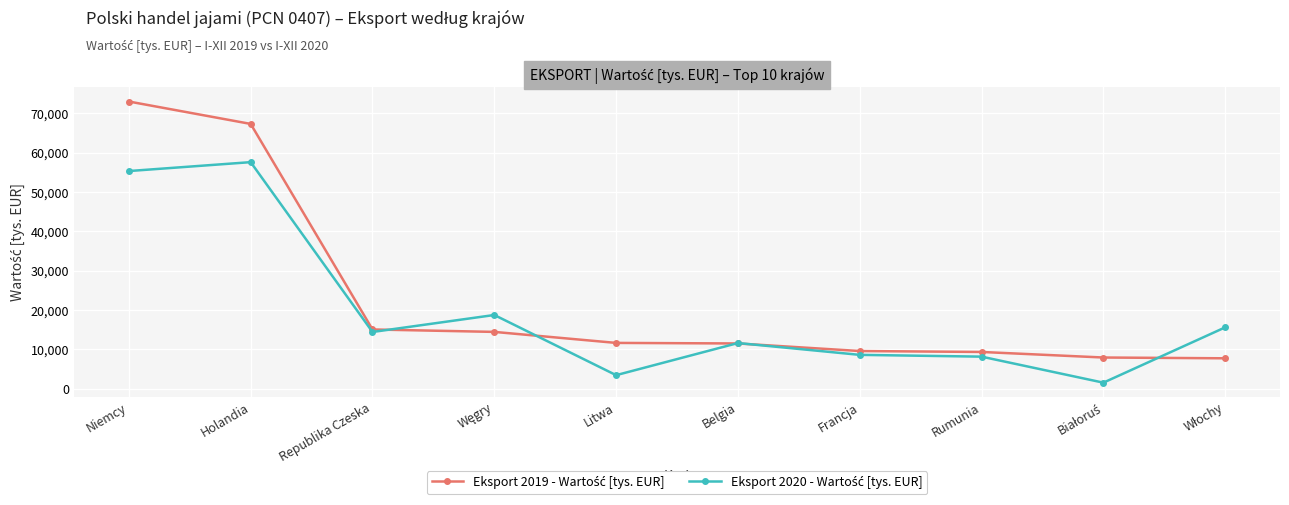

What is the total value across all series at Niemcy?

128279.0